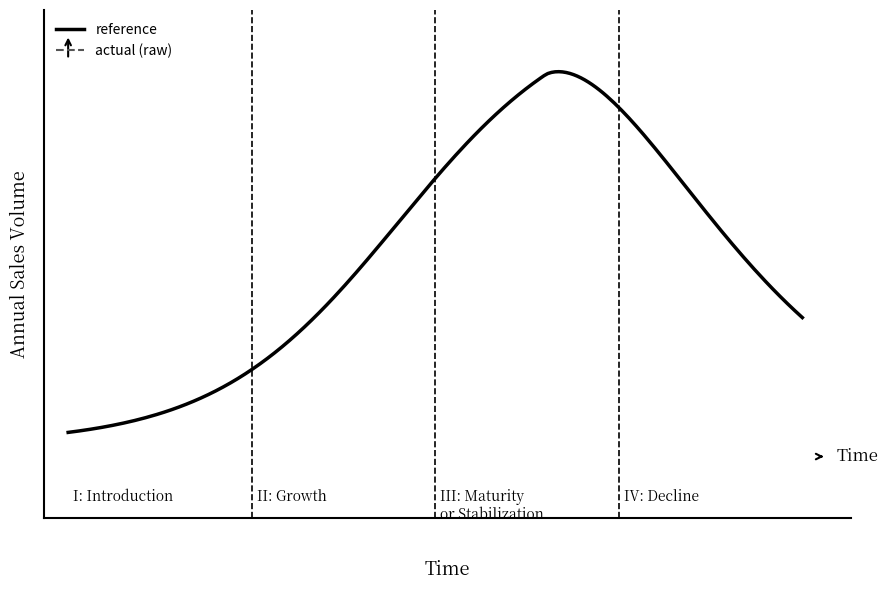

What is the average value of the reference series?

577.4